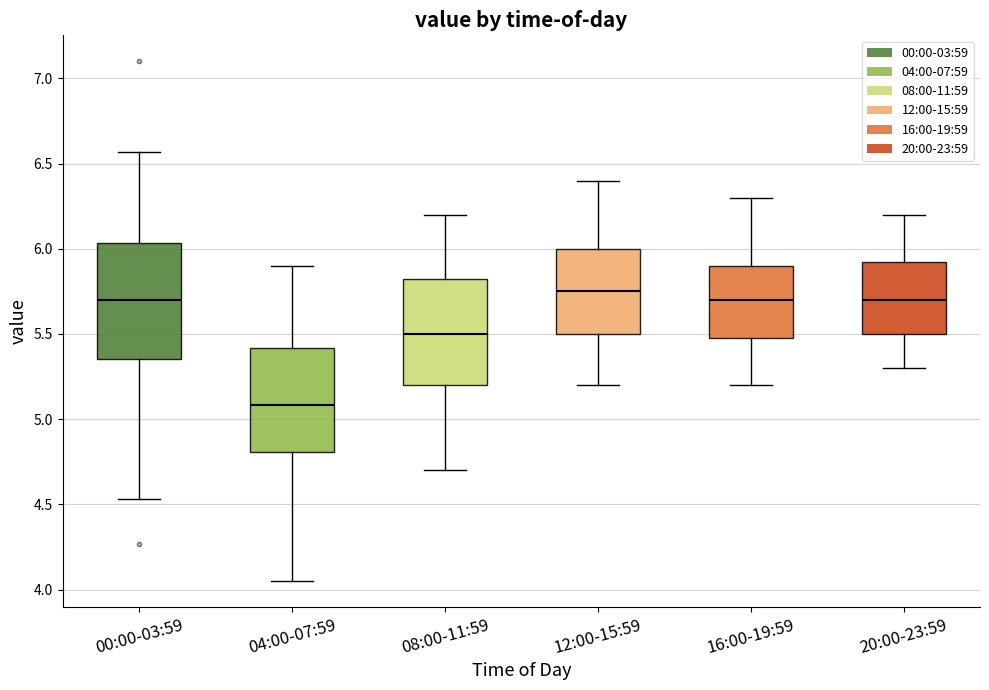

Where does the lower whisker of the box for 12:00-15:59 end on the y-axis? The values are not printed on the chart, so give them approximately, as read against the axis.

5.20